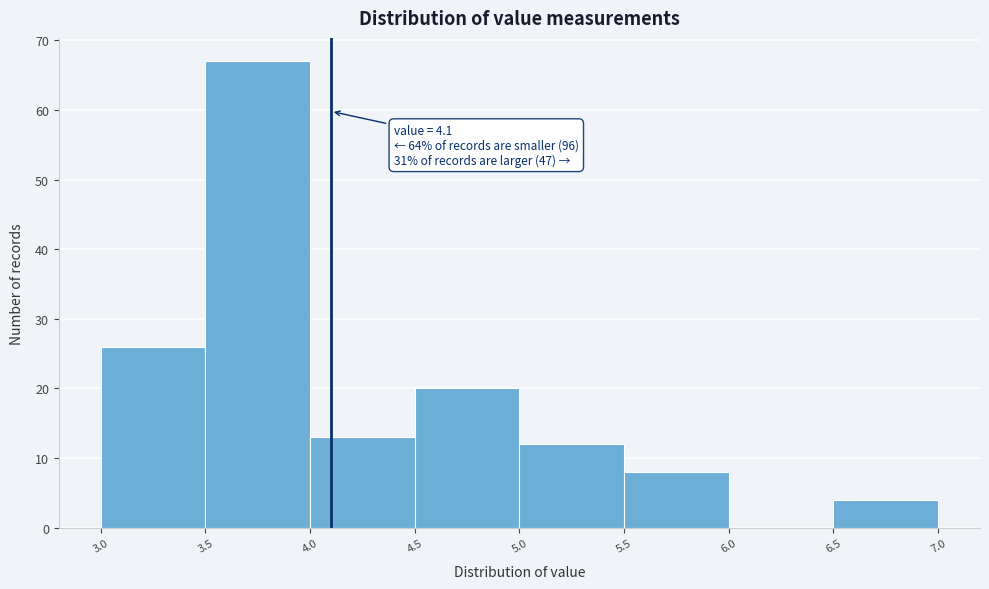

Which range on the x-axis has the tallest bar?

3.5 to 4.0